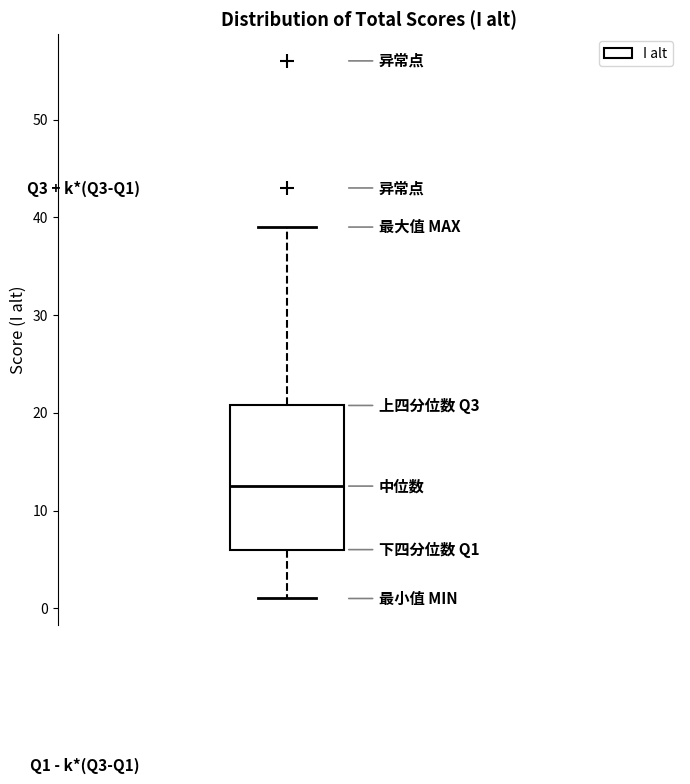

Transcribe this box plot: give where the median line is, the range the box spans, and where the two whiskers end, as read against the y-axis. The values are not printed on the chart, so give them approximately, as read against the axis.

median 13, box 6 to 21, whiskers 1 to 39